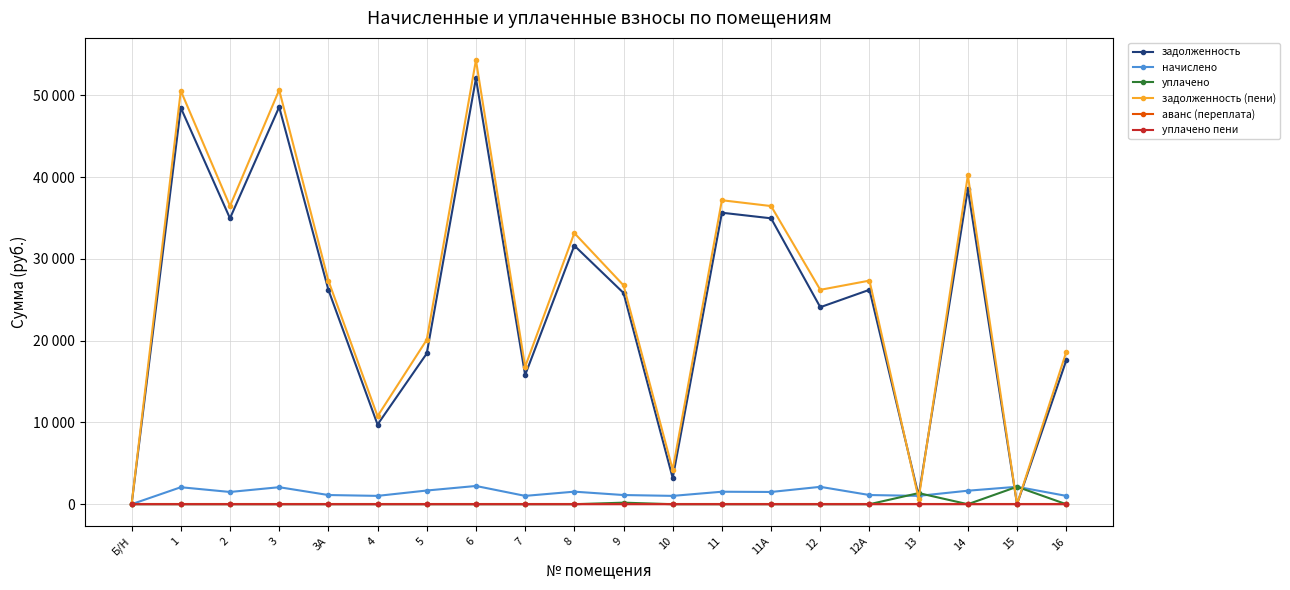

What are all the series names shown in the legend?

задолженность, начислено, уплачено, задолженность (пени), аванс (переплата), уплачено пени